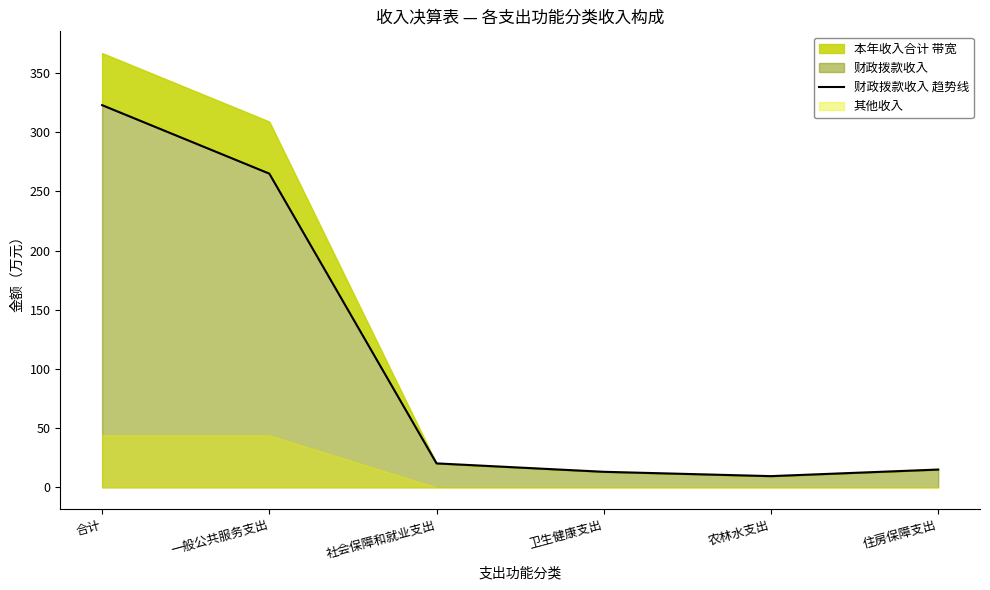

Reading left to right, extract all data points from this chart.

合计=322.9	一般公共服务支出=265.1	社会保障和就业支出=20.2	卫生健康支出=13.1	农林水支出=9.5	住房保障支出=15.0